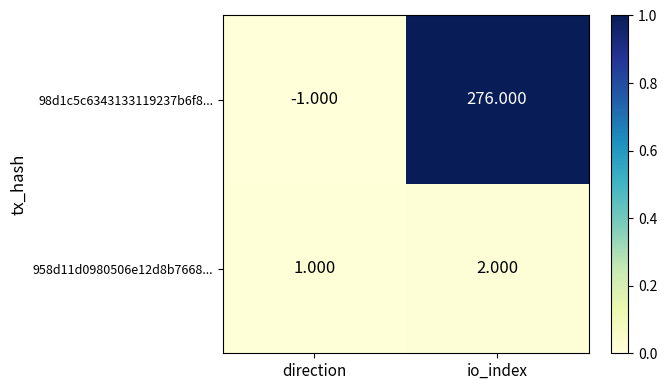

At which category does the chart reach its minimum across all series?

direction